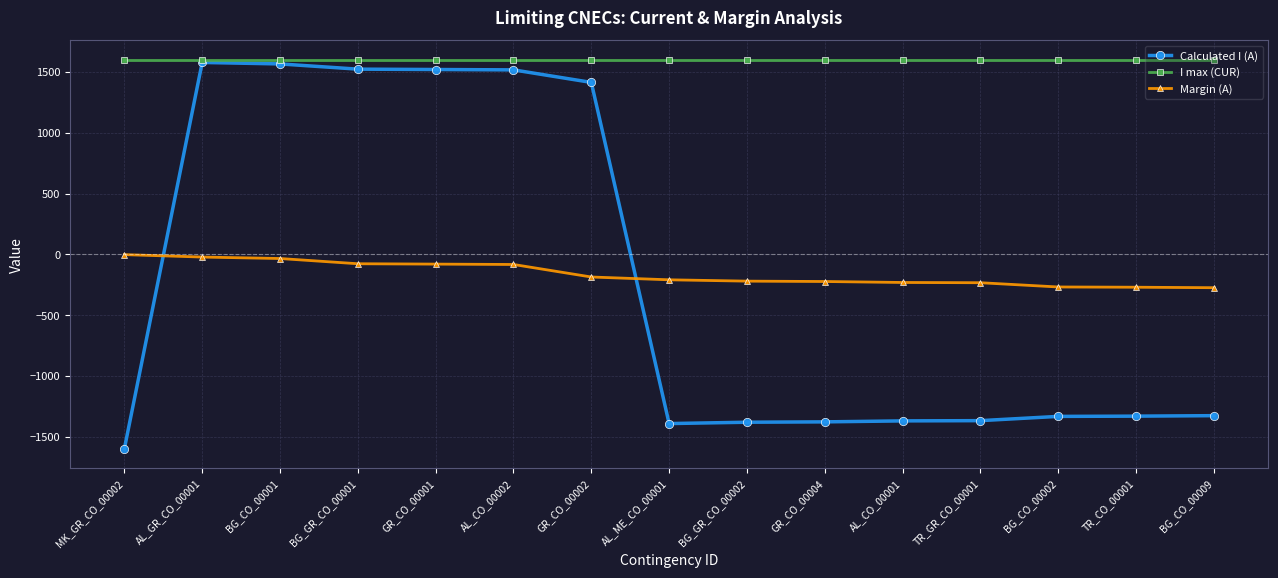

Where does the Calculated I (A) series first go above -1330?

AL_GR_CO_00001